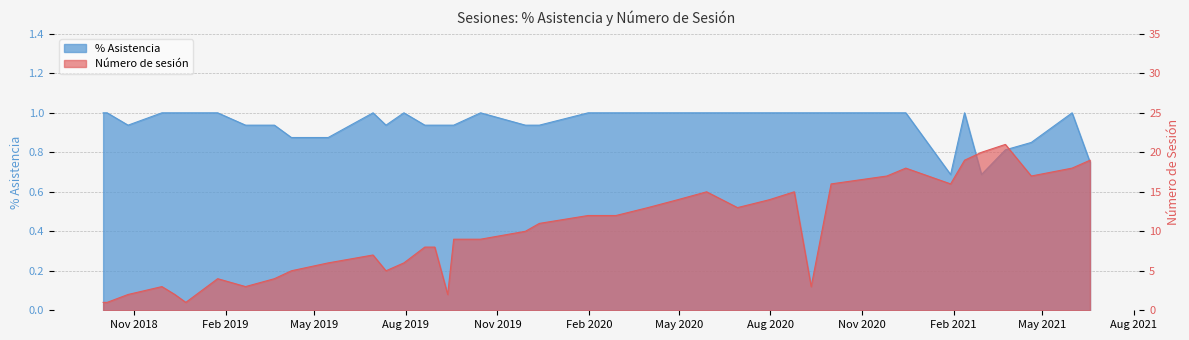

What is the difference between the highest and lowest values at 2019-12-13?

10.1